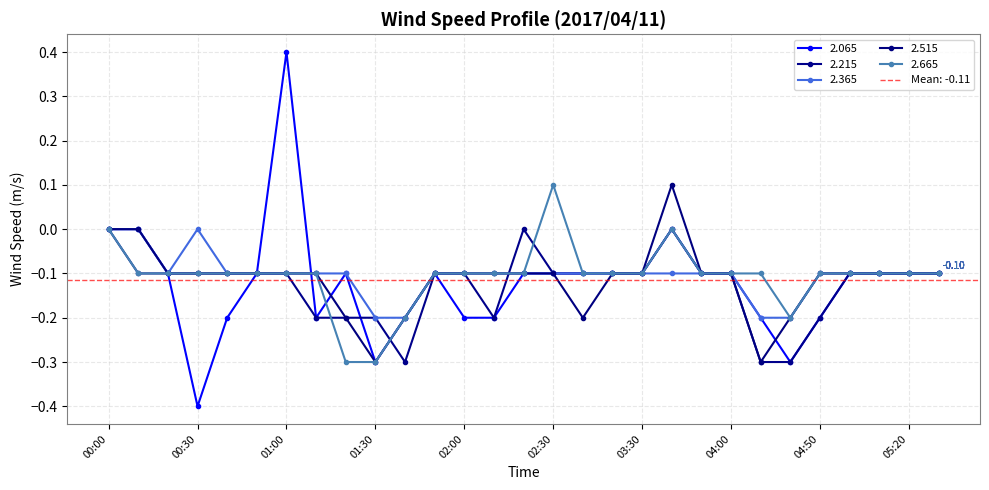

Reading left to right, extract all data points from this chart.

2.065: 00:00=0.0	00:10=0.0	00:20=-0.1	00:30=-0.4	00:40=-0.2	00:50=-0.1	01:00=0.4	01:10=-0.2	01:20=-0.1	01:30=-0.3	01:40=-0.2	01:50=-0.1	02:00=-0.2	02:10=-0.2	02:20=-0.1	02:30=-0.1	02:40=-0.1	02:50=-0.1	03:30=-0.1	03:40=-0.0	03:50=-0.1	04:00=-0.1	04:30=-0.2	04:40=-0.3	04:50=-0.2	05:00=-0.1	05:10=-0.1	05:20=-0.1	05:30=-0.1
2.215: 00:00=0.0	00:10=-0.1	00:20=-0.1	00:30=-0.1	00:40=-0.1	00:50=-0.1	01:00=-0.1	01:10=-0.2	01:20=-0.2	01:30=-0.2	01:40=-0.3	01:50=-0.1	02:00=-0.1	02:10=-0.2	02:20=-0.0	02:30=-0.1	02:40=-0.1	02:50=-0.1	03:30=-0.1	03:40=-0.0	03:50=-0.1	04:00=-0.1	04:30=-0.3	04:40=-0.3	04:50=-0.2	05:00=-0.1	05:10=-0.1	05:20=-0.1	05:30=-0.1
2.365: 00:00=0.0	00:10=0.0	00:20=-0.1	00:30=0.0	00:40=-0.1	00:50=-0.1	01:00=-0.1	01:10=-0.1	01:20=-0.1	01:30=-0.2	01:40=-0.2	01:50=-0.1	02:00=-0.1	02:10=-0.1	02:20=-0.1	02:30=-0.1	02:40=-0.1	02:50=-0.1	03:30=-0.1	03:40=-0.1	03:50=-0.1	04:00=-0.1	04:30=-0.2	04:40=-0.2	04:50=-0.1	05:00=-0.1	05:10=-0.1	05:20=-0.1	05:30=-0.1
2.515: 00:00=0.0	00:10=0.0	00:20=-0.1	00:30=-0.1	00:40=-0.1	00:50=-0.1	01:00=-0.1	01:10=-0.1	01:20=-0.2	01:30=-0.3	01:40=-0.2	01:50=-0.1	02:00=-0.1	02:10=-0.1	02:20=-0.1	02:30=-0.1	02:40=-0.2	02:50=-0.1	03:30=-0.1	03:40=0.1	03:50=-0.1	04:00=-0.1	04:30=-0.3	04:40=-0.2	04:50=-0.1	05:00=-0.1	05:10=-0.1	05:20=-0.1	05:30=-0.1
2.665: 00:00=0.0	00:10=-0.1	00:20=-0.1	00:30=-0.1	00:40=-0.1	00:50=-0.1	01:00=-0.1	01:10=-0.1	01:20=-0.3	01:30=-0.3	01:40=-0.2	01:50=-0.1	02:00=-0.1	02:10=-0.1	02:20=-0.1	02:30=0.1	02:40=-0.1	02:50=-0.1	03:30=-0.1	03:40=-0.0	03:50=-0.1	04:00=-0.1	04:30=-0.1	04:40=-0.2	04:50=-0.1	05:00=-0.1	05:10=-0.1	05:20=-0.1	05:30=-0.1